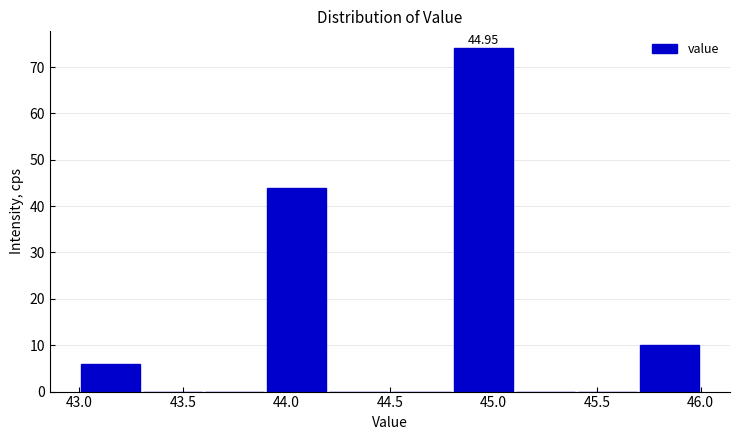

Which range on the x-axis has the tallest bar?

44.8 to 45.1